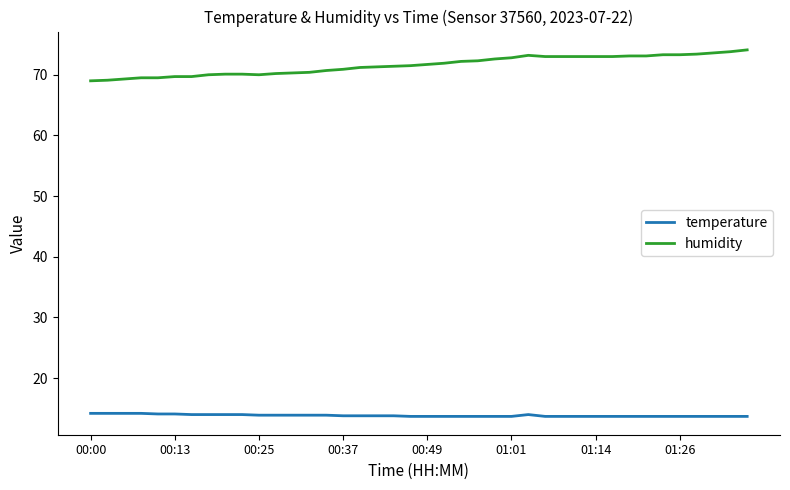

Which series has the widest spread of values?

humidity